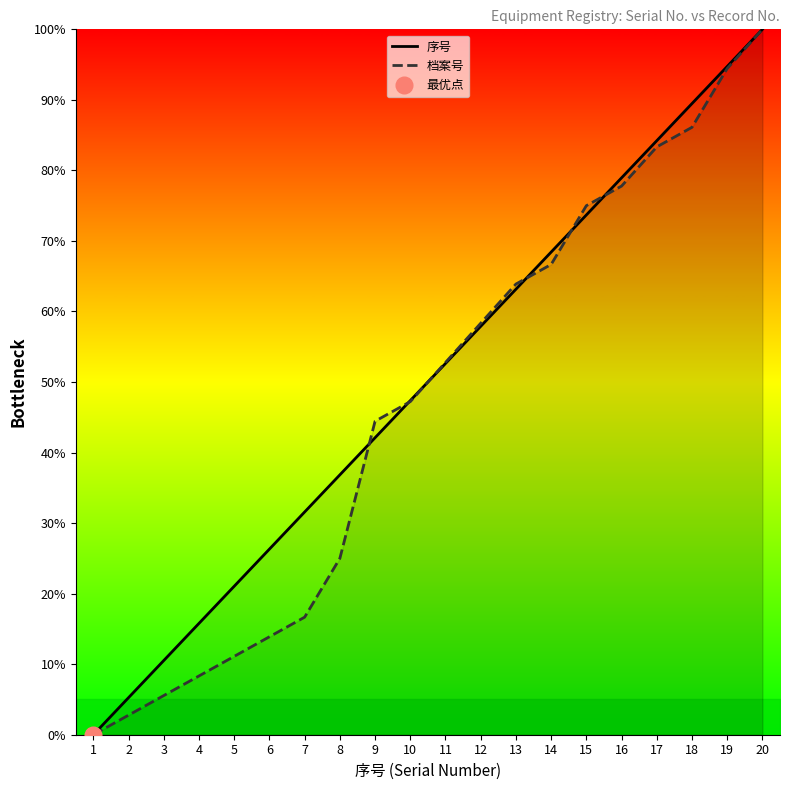

Which series changed the most between 13 and 17?

序号